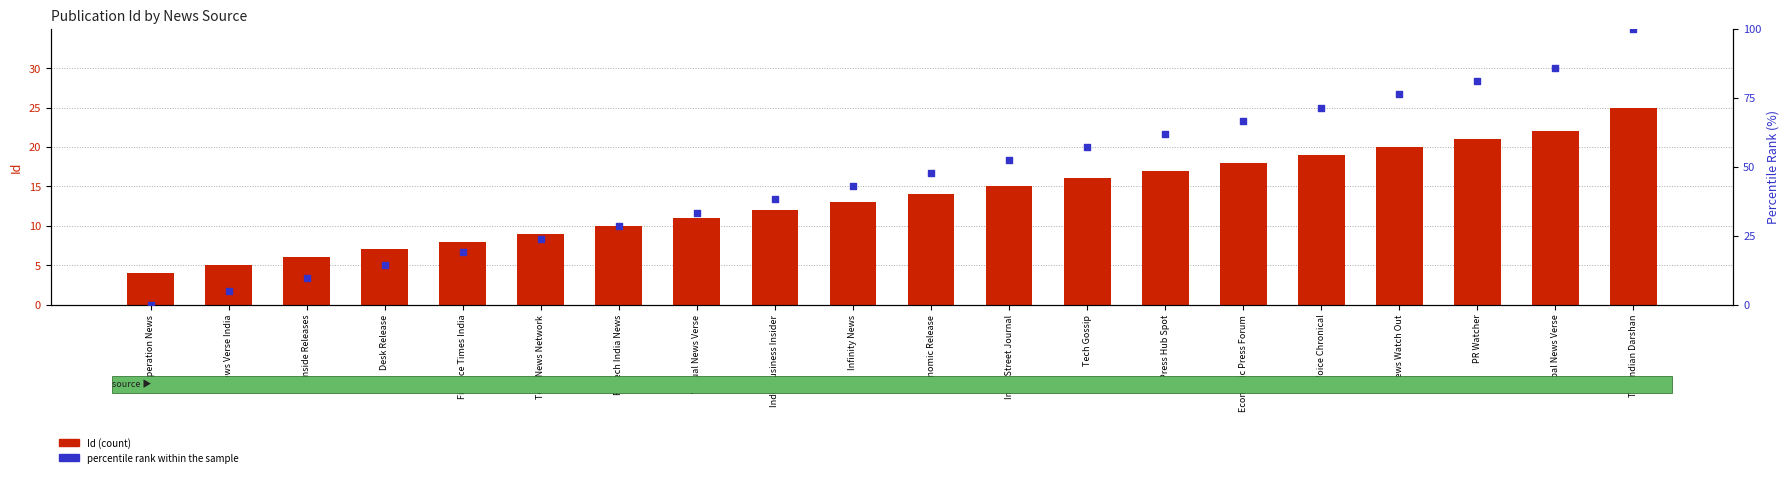

Which series contains the highest Y value?

percentile rank within the sample